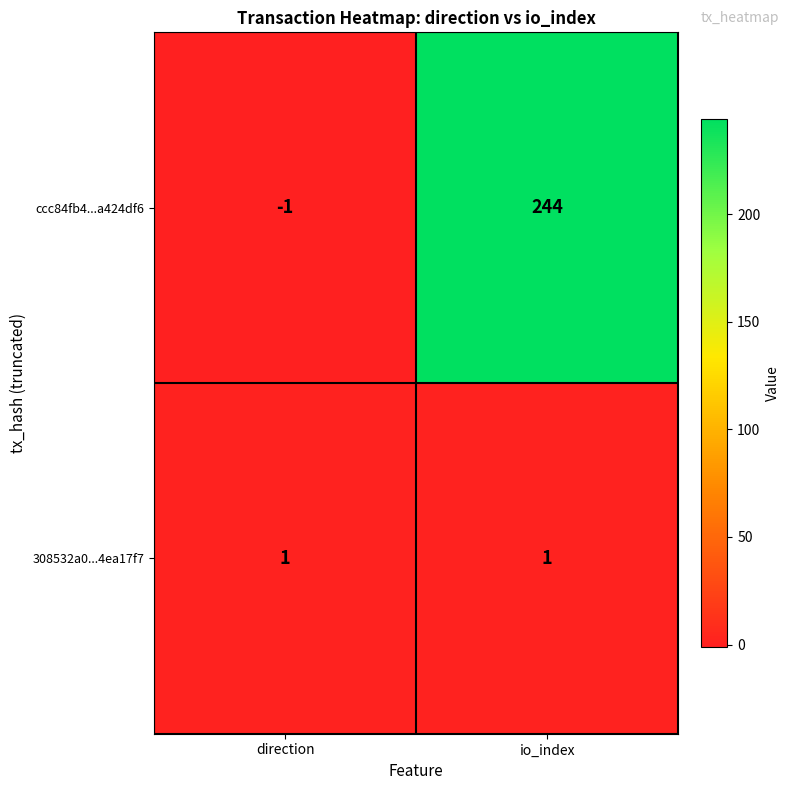

List the series in order of their peak value, lowest first.

308532a0...4ea17f7, ccc84fb4...a424df6